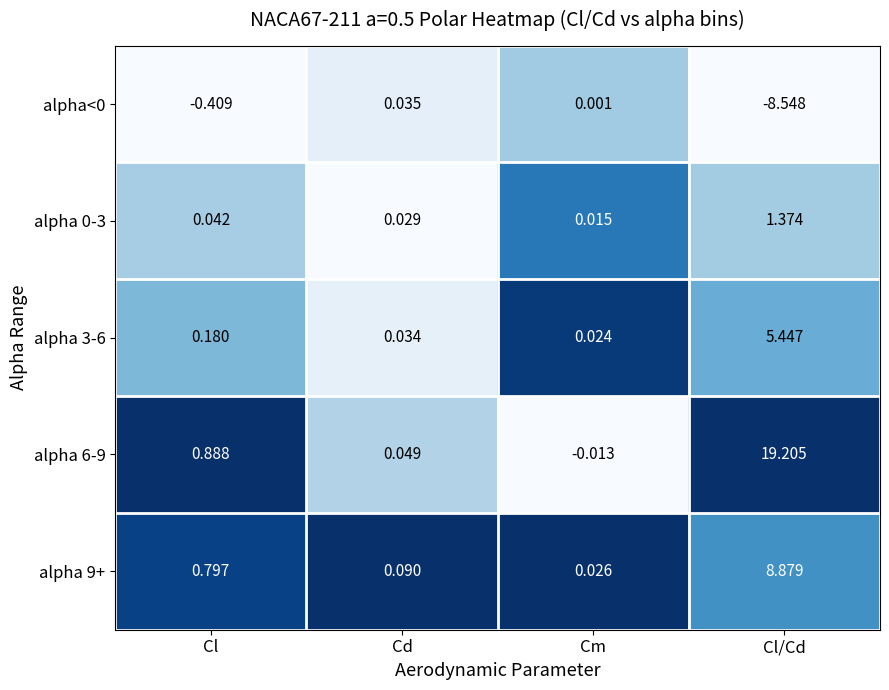

Is the value of alpha 0-3 at Cm greater than the value of alpha 9+ at Cl?

No